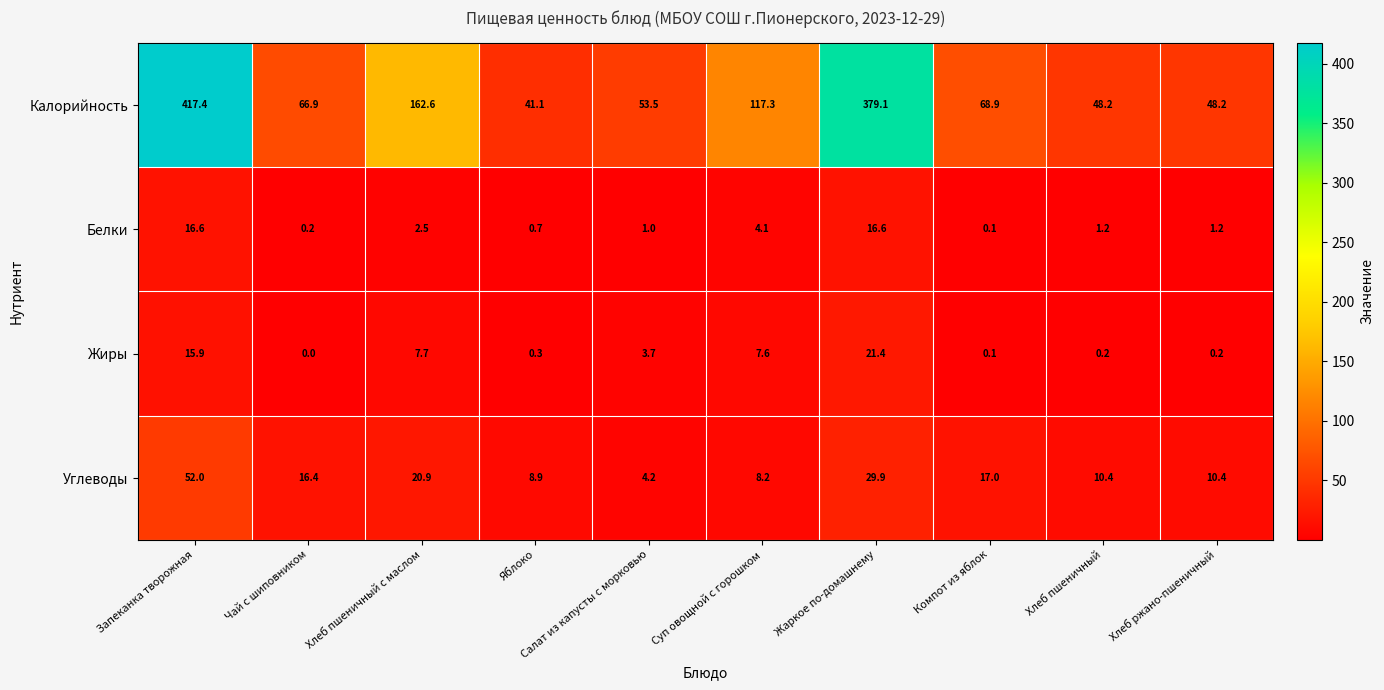

Count the number of data series in this chart.

4